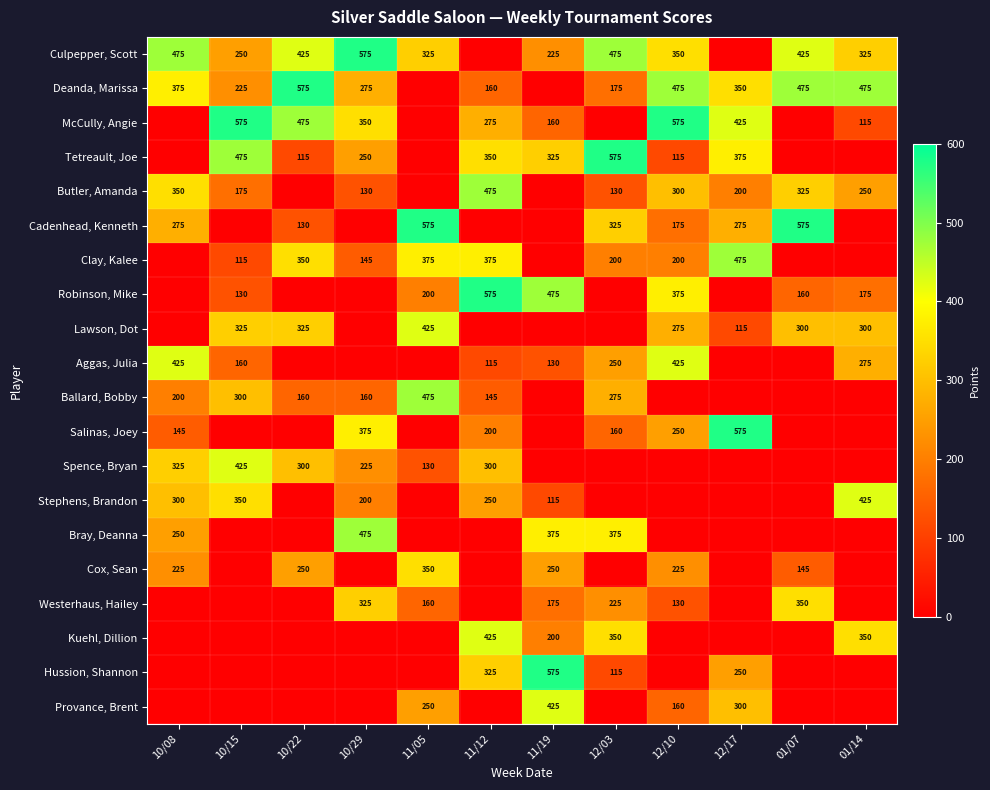

What is the sum of the Bray, Deanna values at 10/08 and 11/19?

625